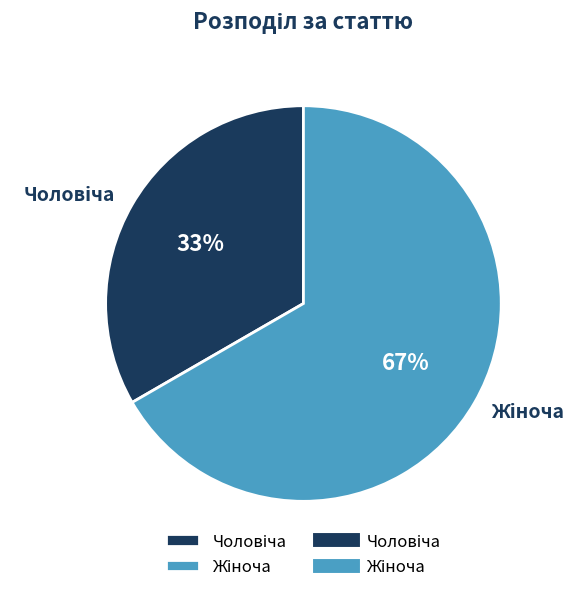

To the nearest percent, what is the average slice percentage?

50%